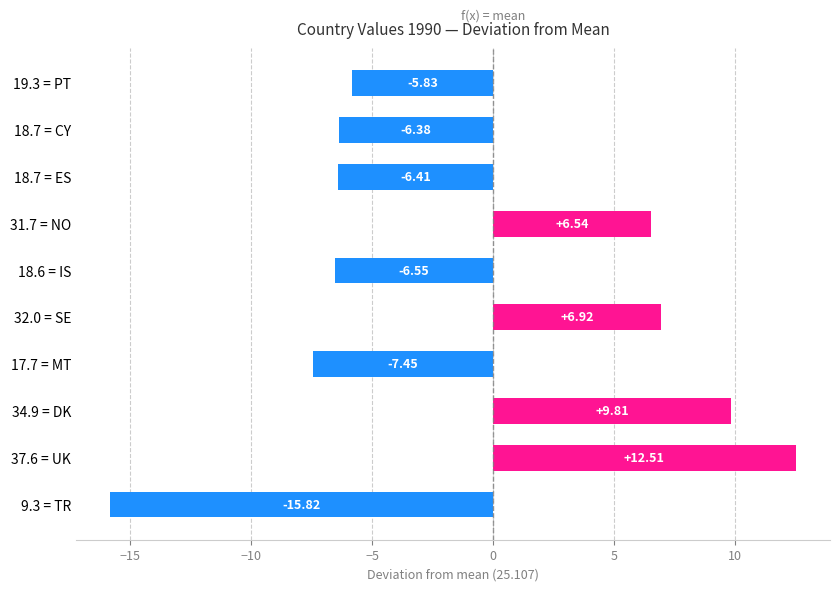

What is the change in value from 34.9 = DK to 18.7 = CY?

-16.2